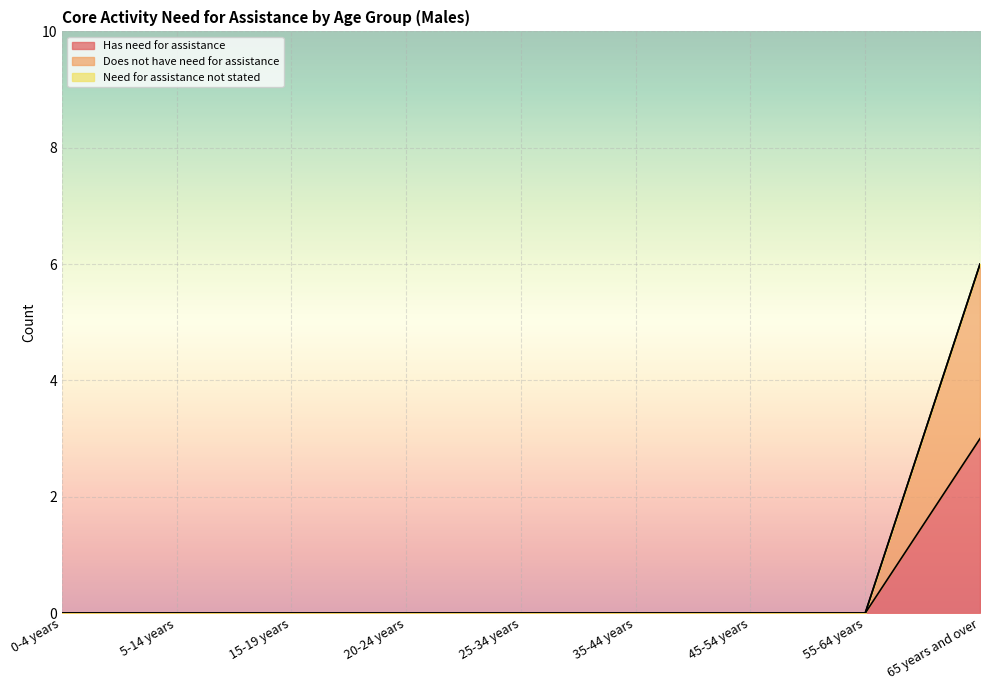

True or false: Has need for assistance has more than 2 interior local peaks.

False